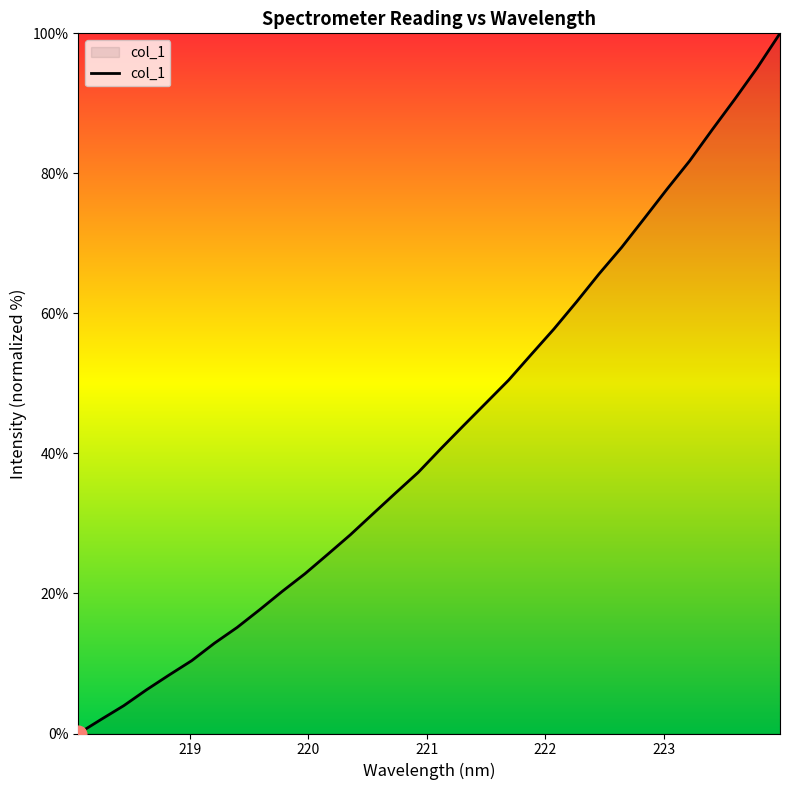

How many lines are shown in the chart?

1